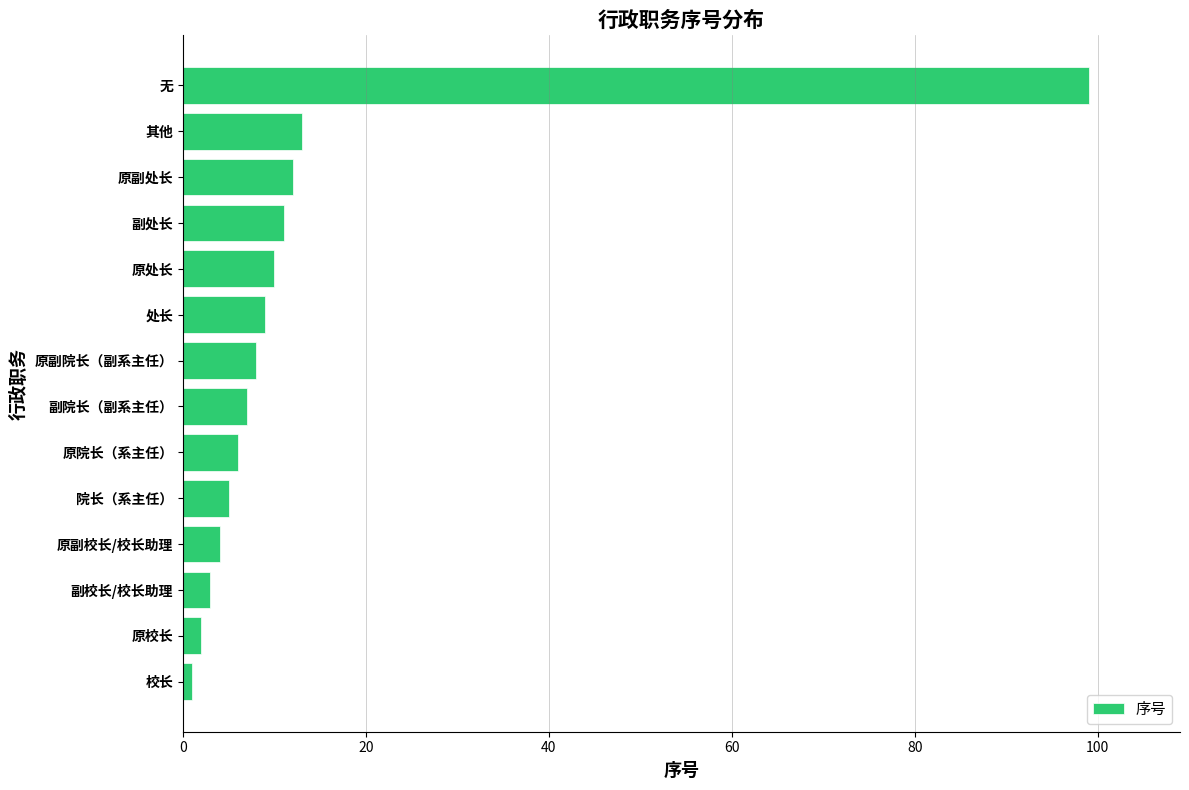

How many distinct data groups are displayed?

1